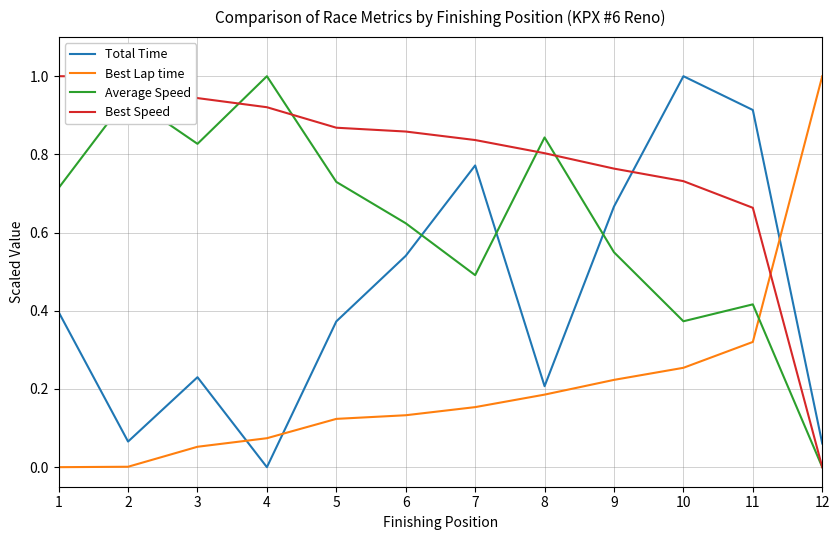

Is the value of Best Speed at 12 greater than the value of Best Lap time at 7?

No